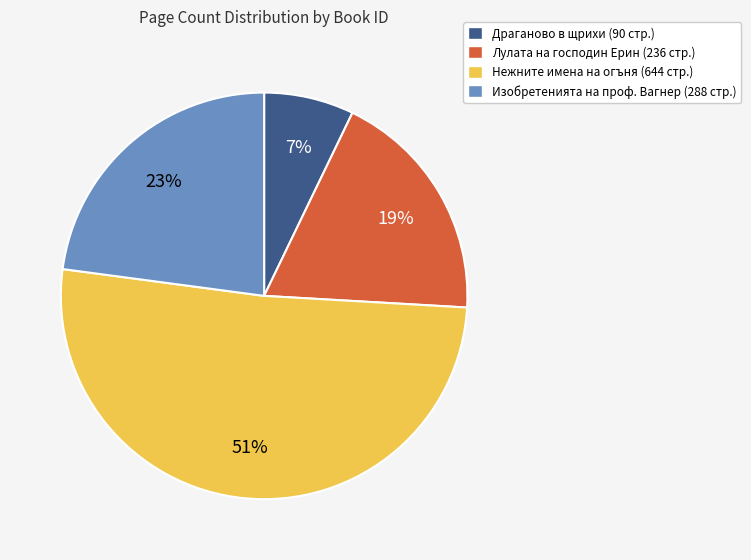

To the nearest percent, what percentage of the pie is Нежните имена на огъня (644 стр.)?

51%